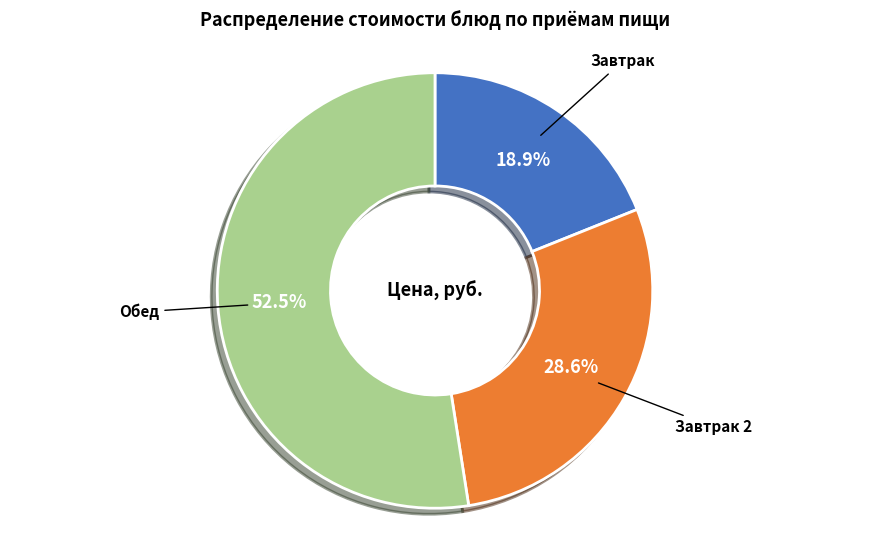

Is there any slice that represents more than half of the pie?

Yes